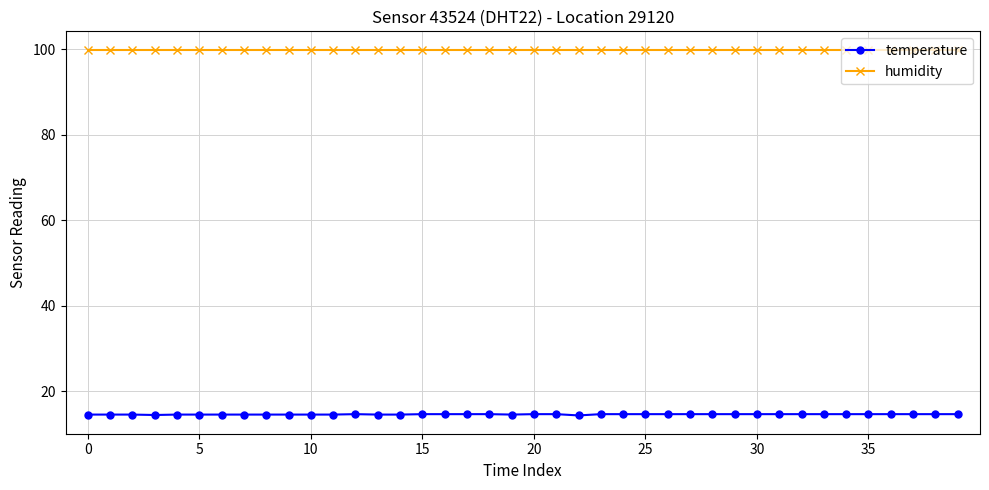

Rank the series by their average value, from lowest to highest.

temperature, humidity